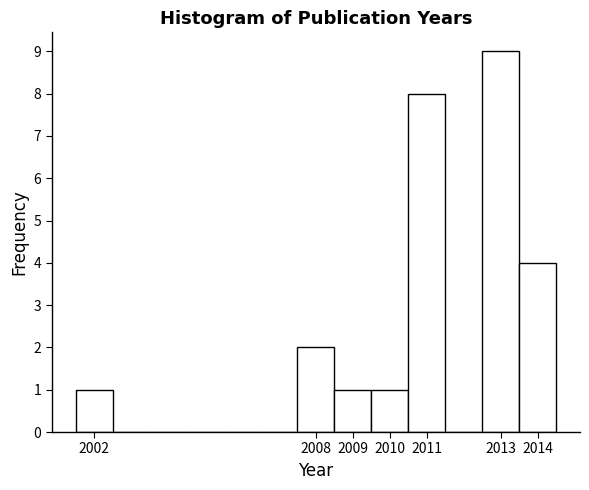

Which range on the x-axis has the tallest bar?

2012.5 to 2013.5